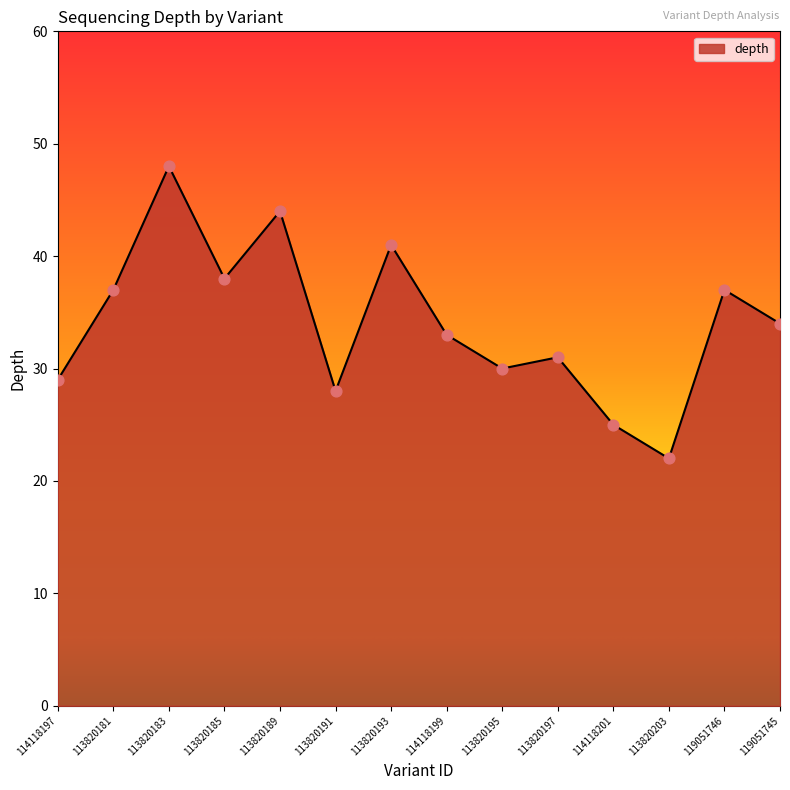

Between 114118201 and 113820193, which is larger?

113820193